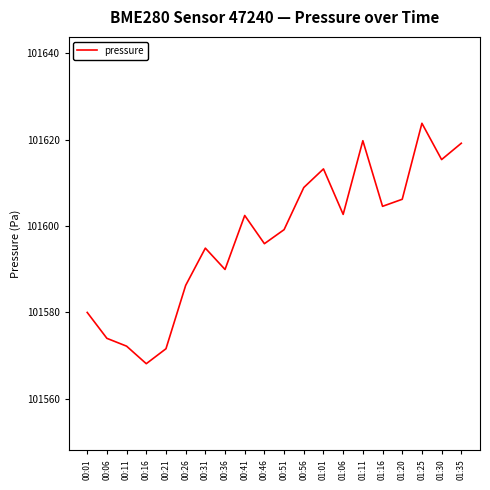

What position from the right is 00:21?

16